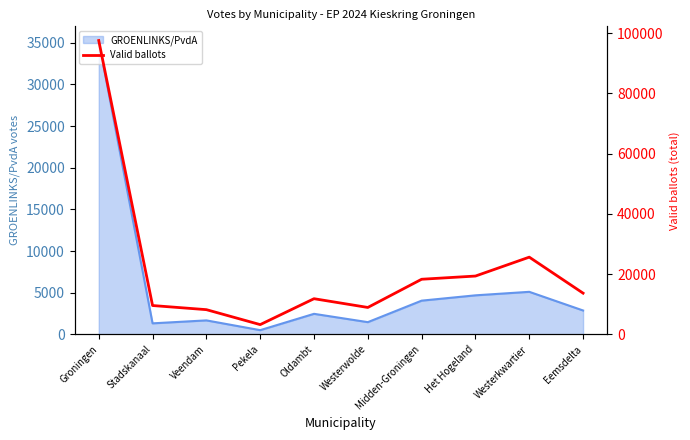

Read the GROENLINKS/PvdA value at Midden-Groningen.

4049